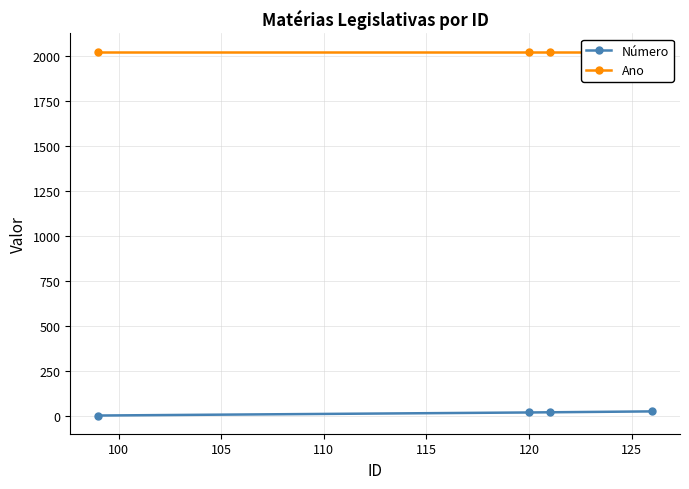

How many lines are shown in the chart?

2